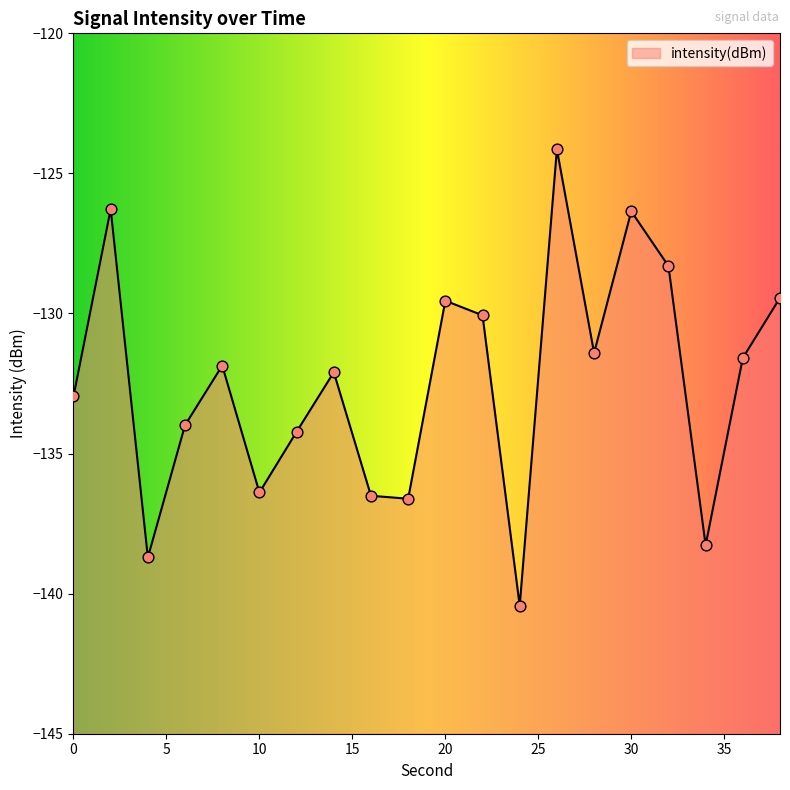

Which has a higher value, 12 or 18?

12